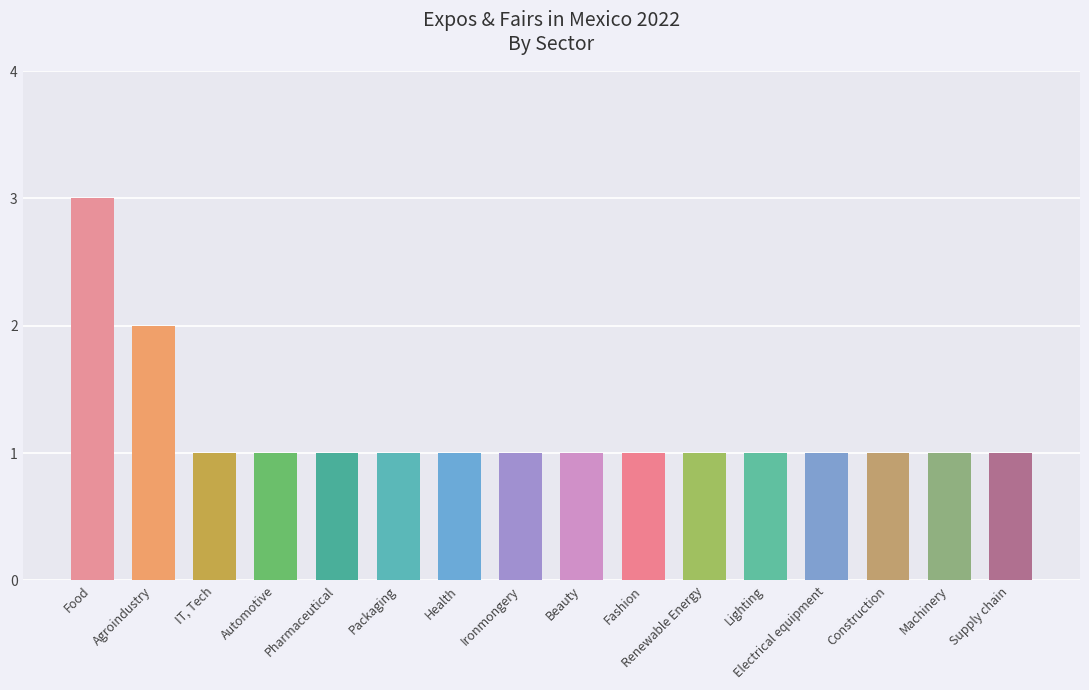

At which label is the value closest to 2?

Agroindustry